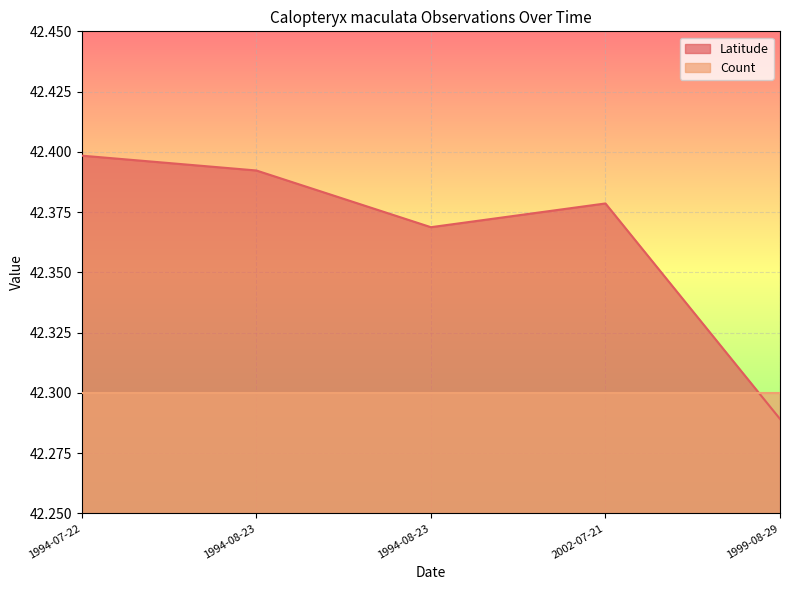

Which has a higher value, 1994-07-22 or 1994-08-23?

1994-07-22